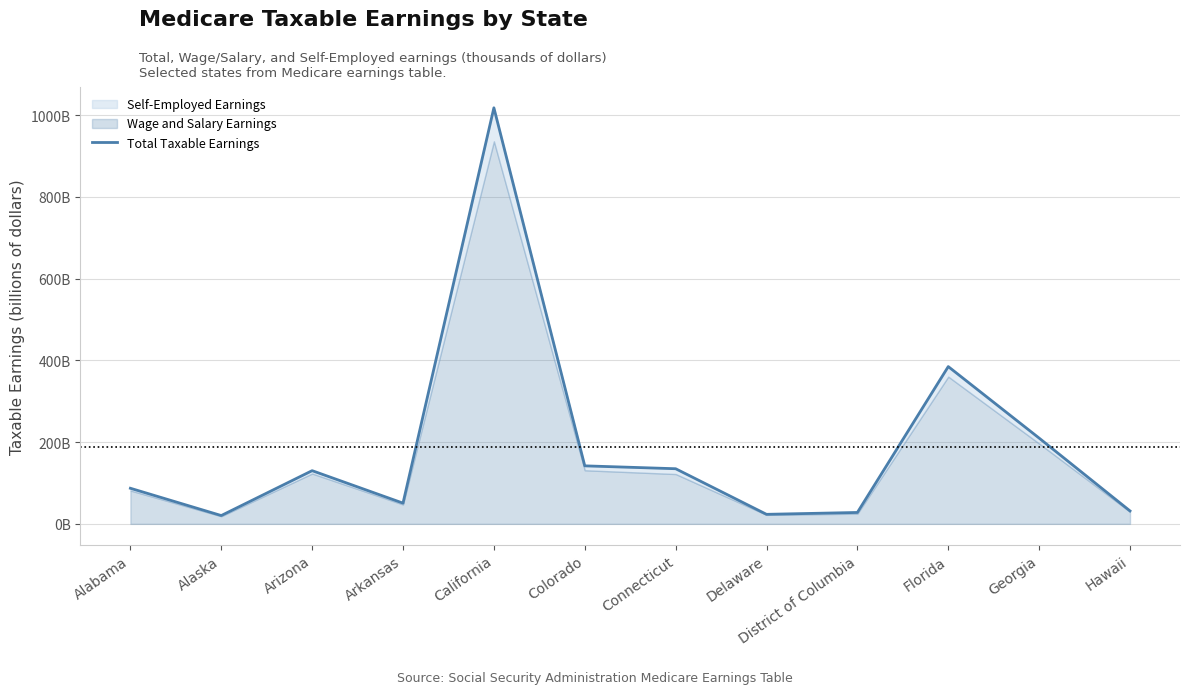

How many lines are shown in the chart?

1